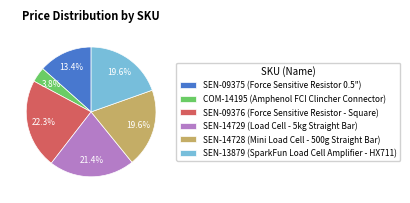

Count the number of slices in the pie.

6